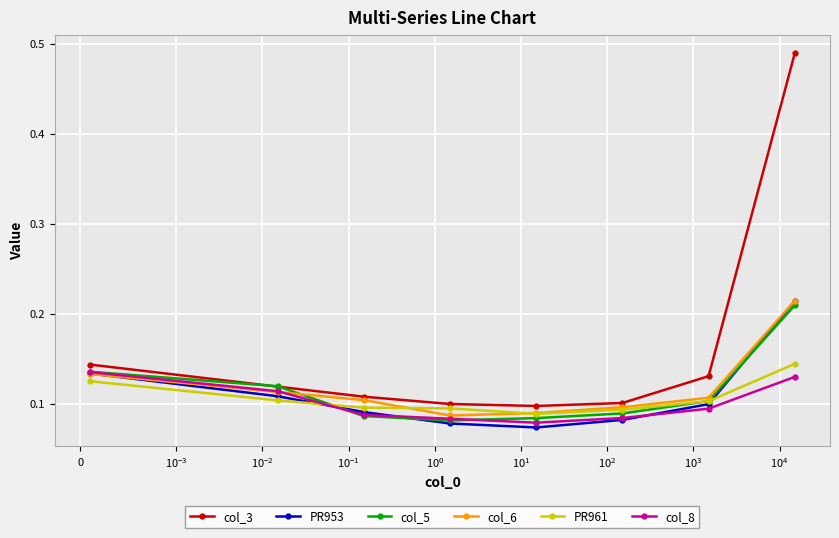

Which series has the largest total across all categories?

col_3